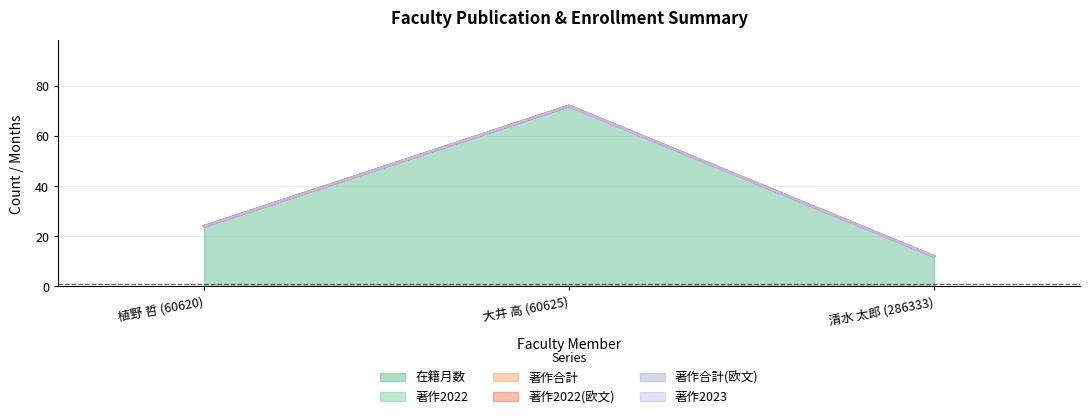

Reading left to right, list all the values displayed in this chart.

在籍月数: 植野 哲 (60620)=24	大井 高 (60625)=72	清水 太郎 (286333)=12
著作2022: 植野 哲 (60620)=0	大井 高 (60625)=0	清水 太郎 (286333)=0
著作合計: 植野 哲 (60620)=0	大井 高 (60625)=0	清水 太郎 (286333)=0
著作2022(欧文): 植野 哲 (60620)=0	大井 高 (60625)=0	清水 太郎 (286333)=0
著作合計(欧文): 植野 哲 (60620)=0	大井 高 (60625)=0	清水 太郎 (286333)=0
著作2023: 植野 哲 (60620)=0	大井 高 (60625)=0	清水 太郎 (286333)=0